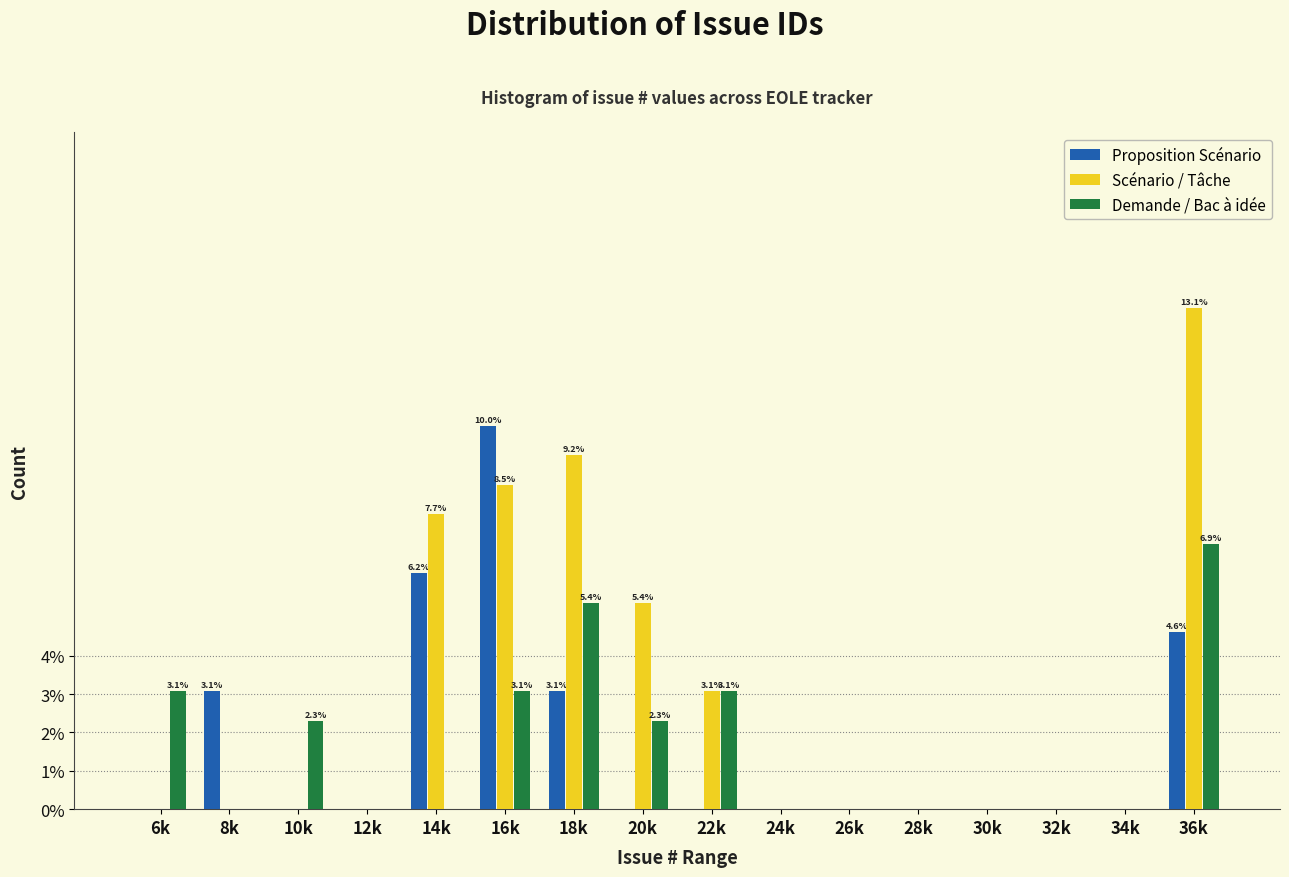

Between 16k and 18k, which series saw the biggest shift?

Proposition Scénario